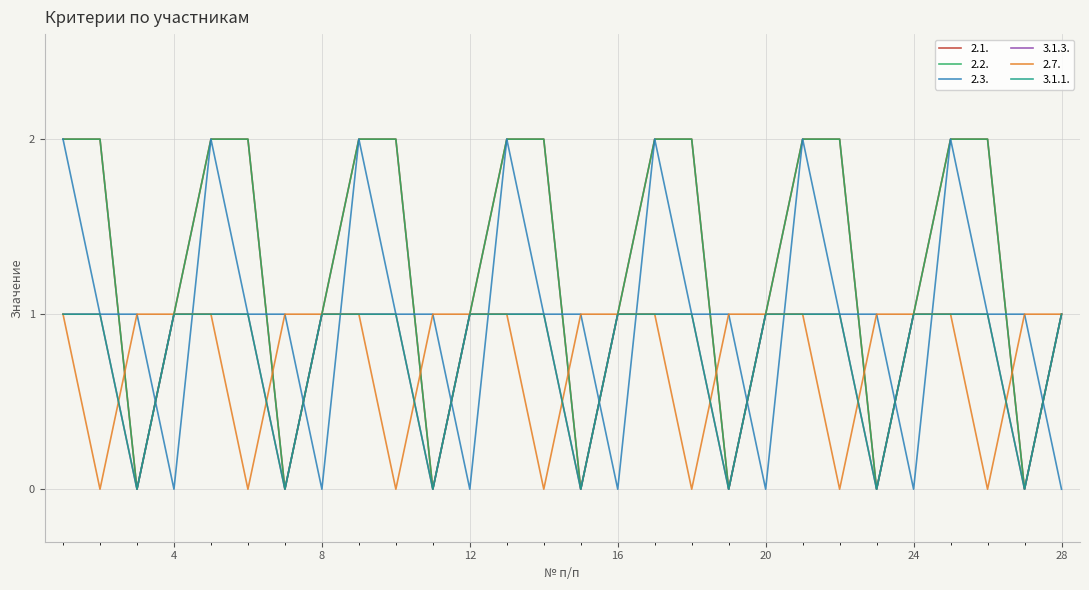

Which series has the largest range (max minus min)?

2.1.